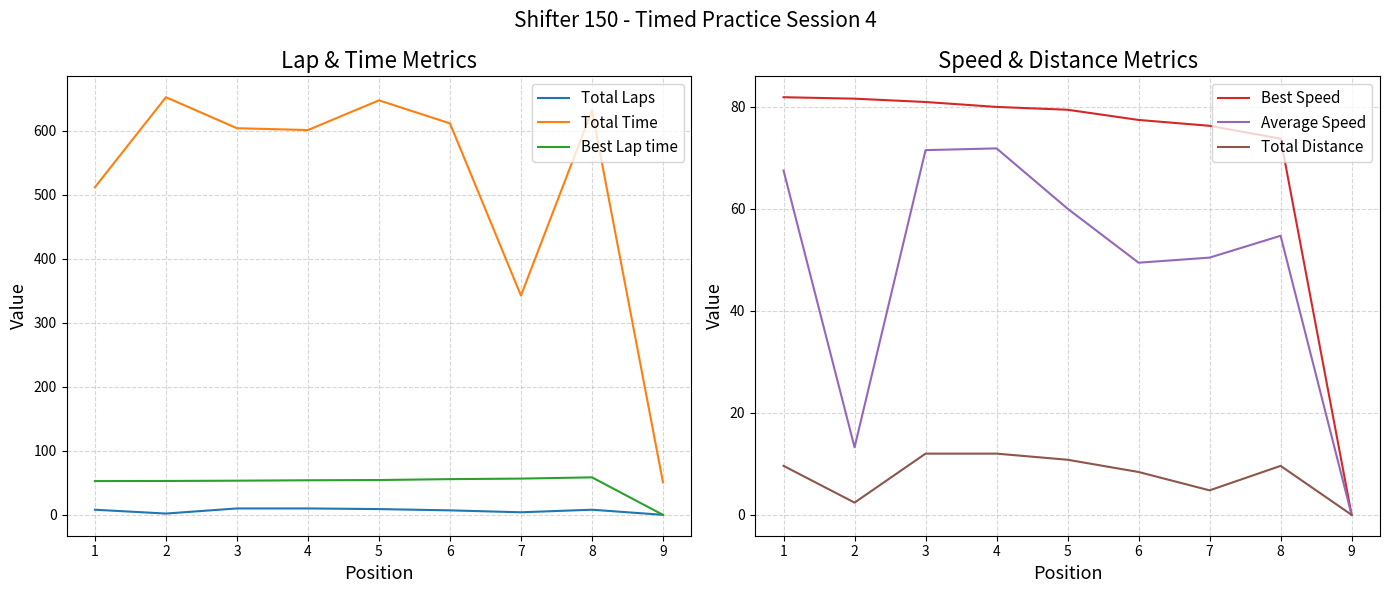

True or false: Best Lap time and Total Distance intersect in this chart.

False